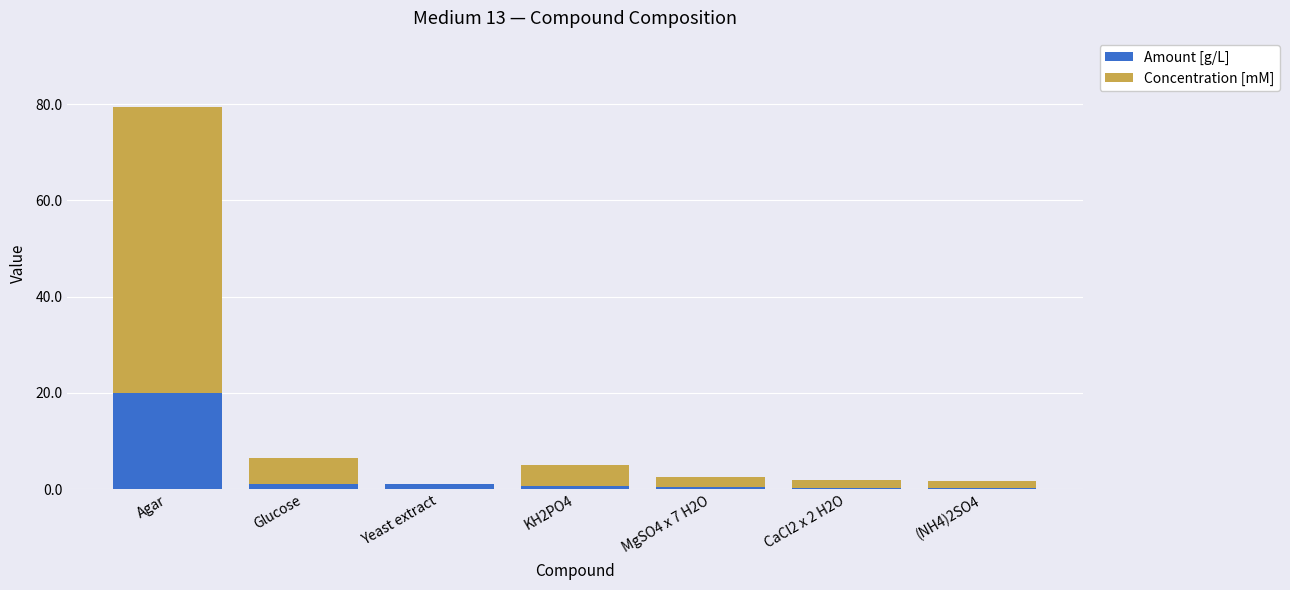

Which category has the highest value in the Amount [g/L] series?

Agar